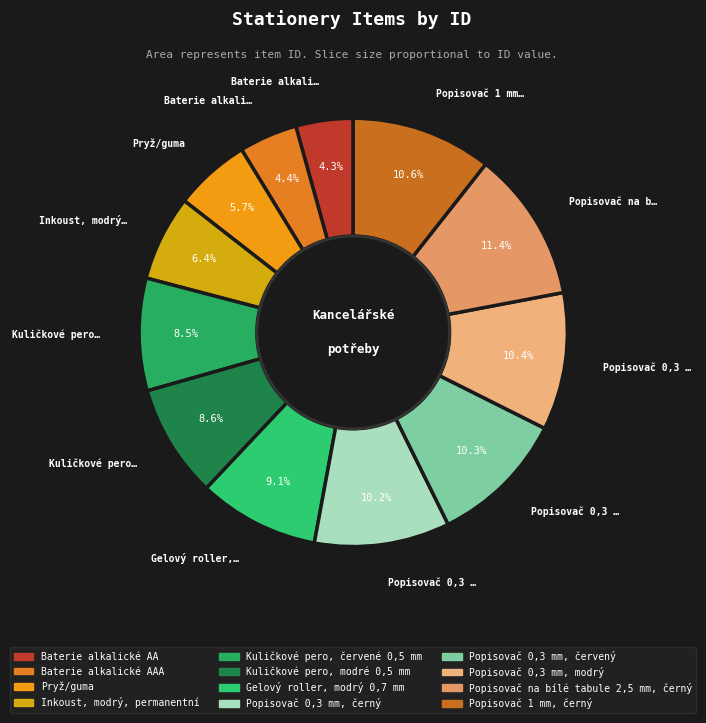

Is there any slice that represents more than half of the pie?

No